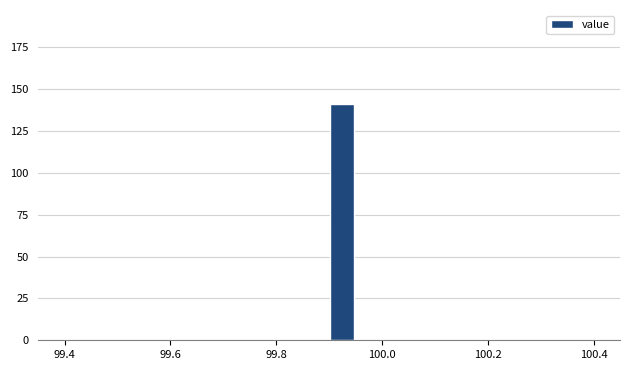

Read against the x-axis, roughly where is the centre of the tallest bar?

99.92